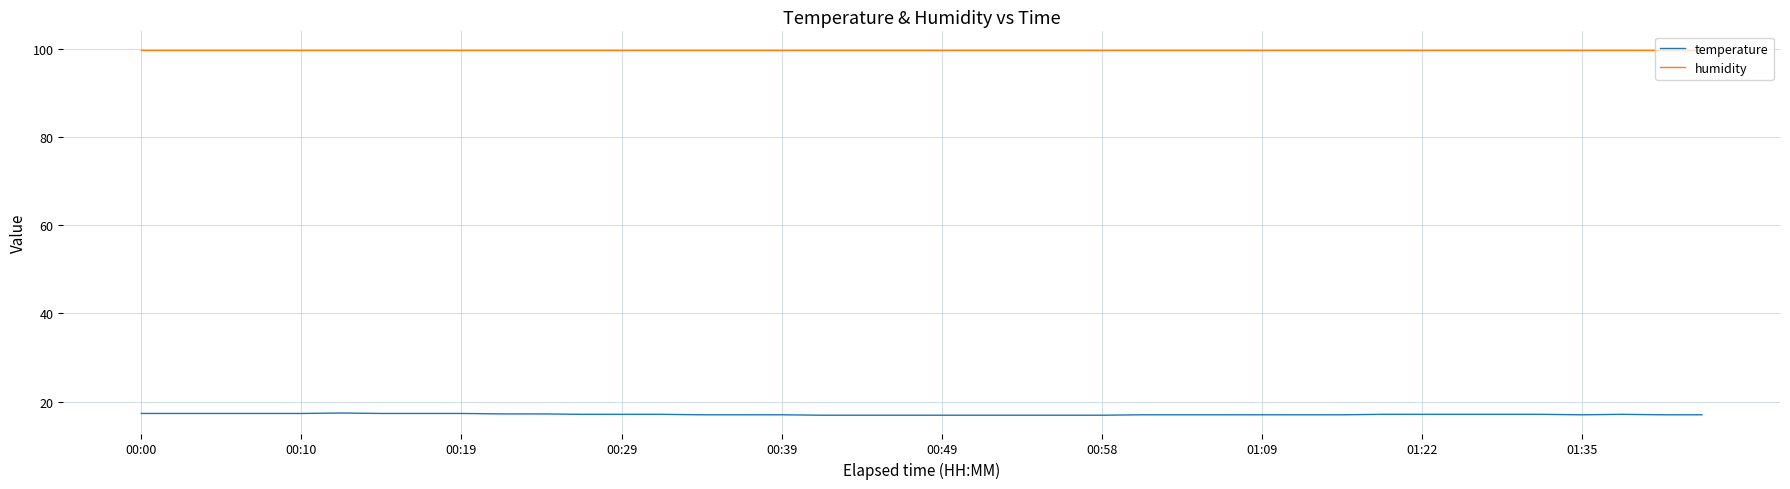

True or false: temperature has more than 0 interior local peaks.

True